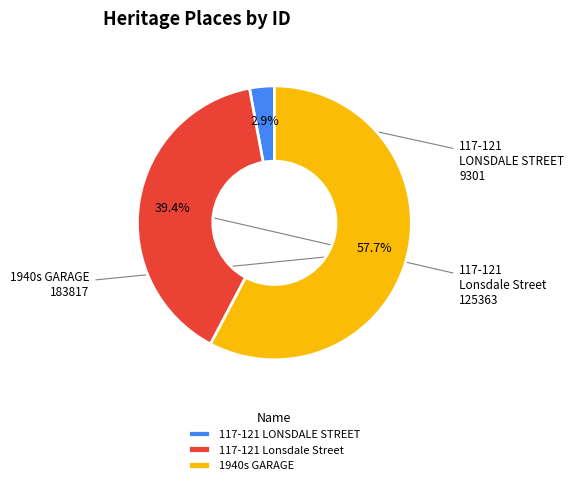

To the nearest percent, what is the combined percentage of 117-121 LONSDALE STREET and 117-121 Lonsdale Street?

42%